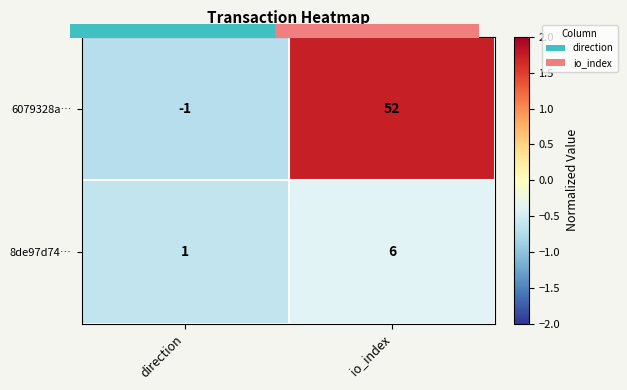

Which series has the largest total across all categories?

6079328a…